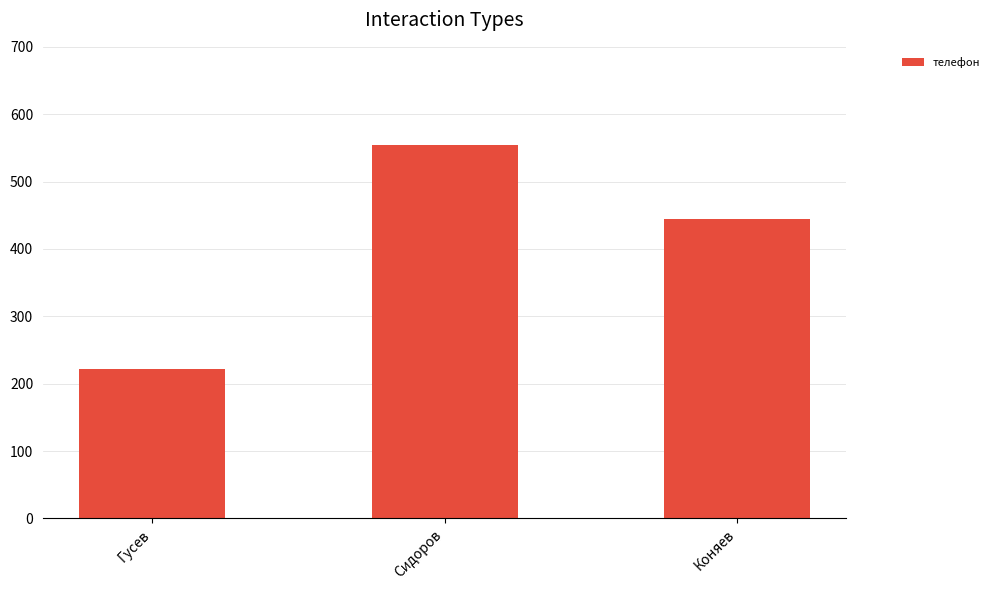

At which category does the chart reach its peak across all series?

Сидоров